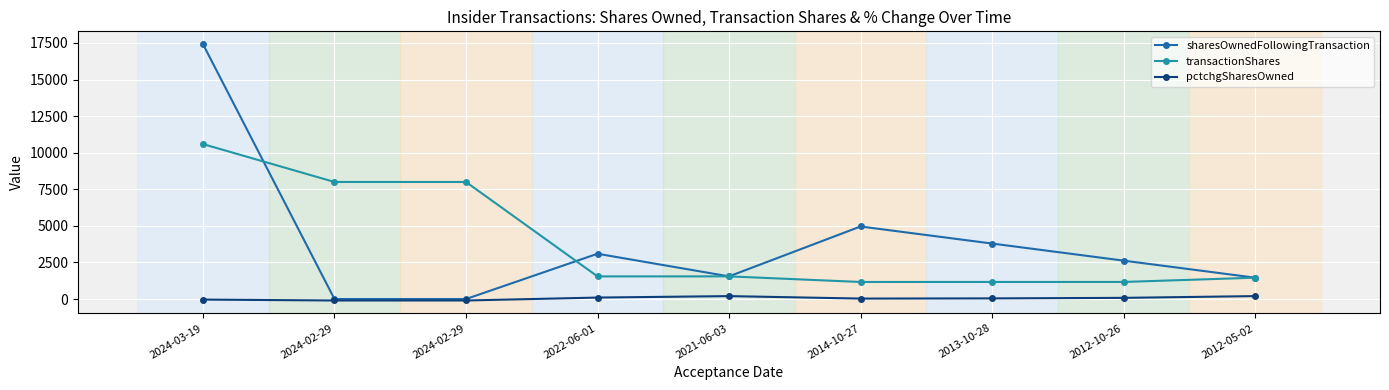

What is the average value of the transactionShares series?

3849